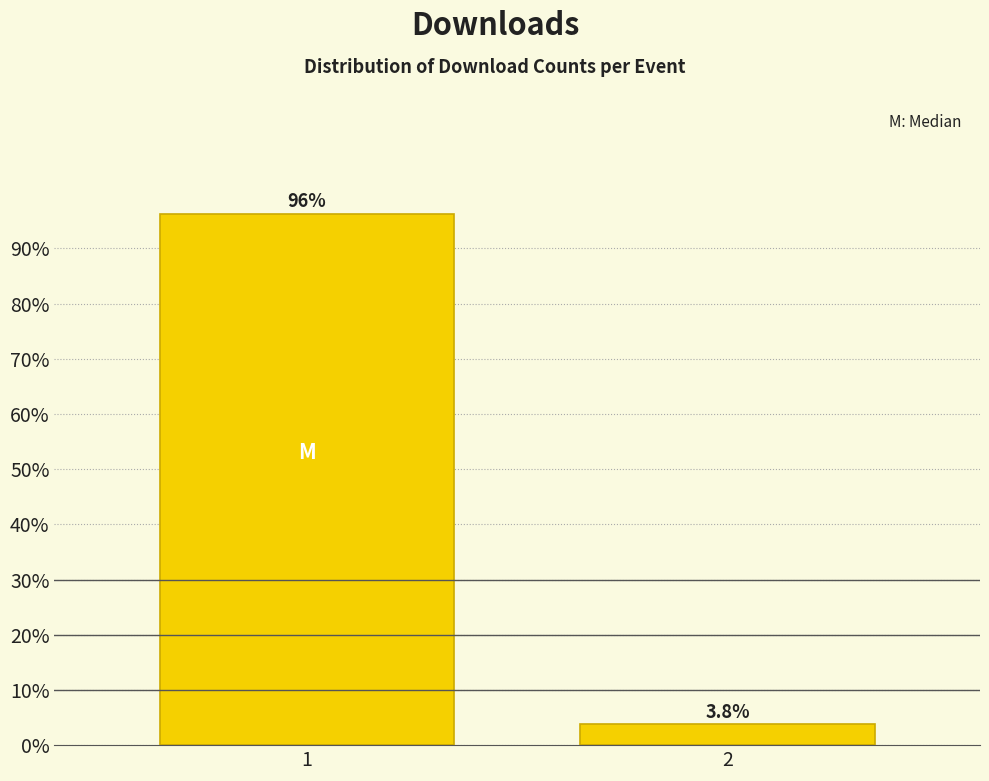

The chart shows a value of 96.2 at 1. True or false?

True